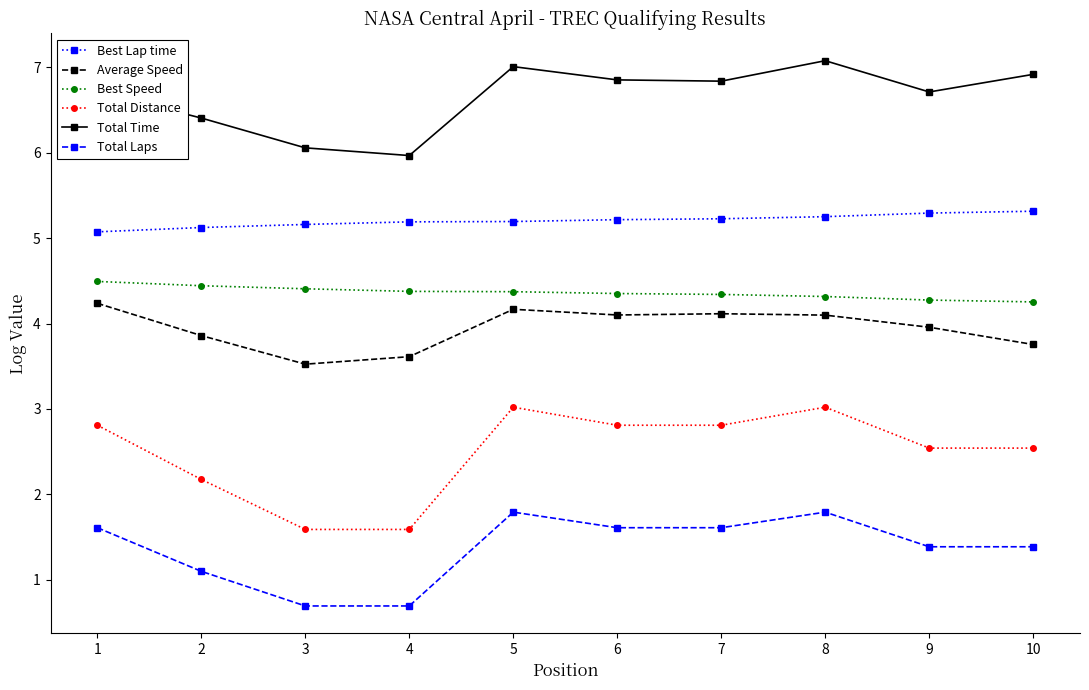

What is the total value across all series at 4?

21.4